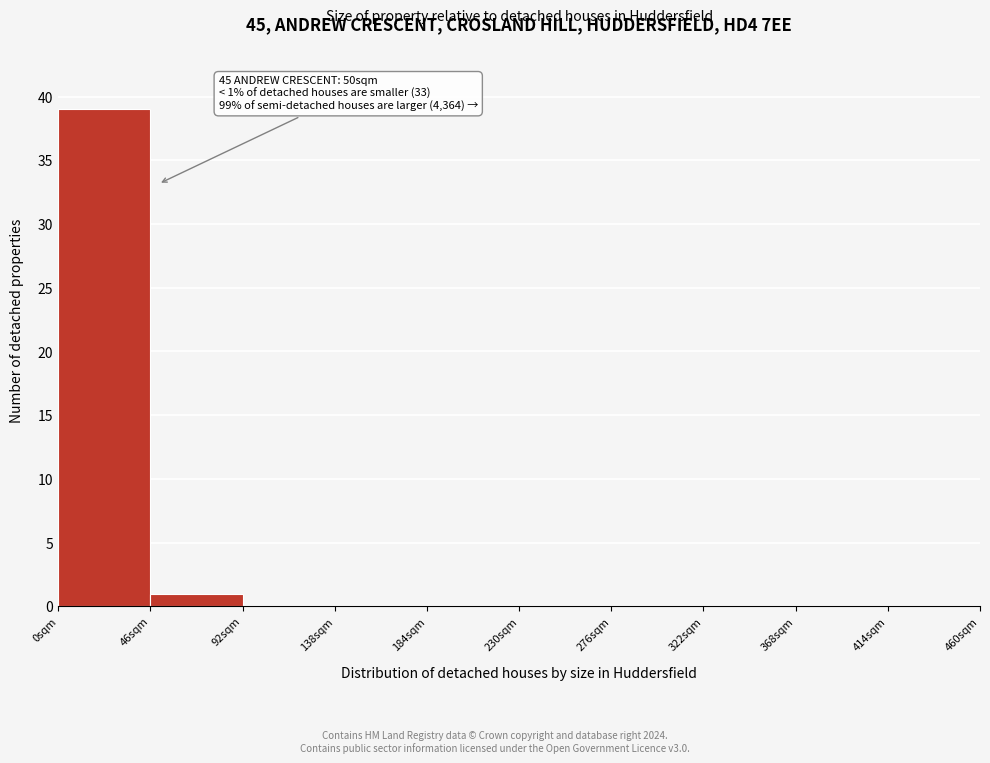

Over which range of the x-axis is the bar tallest?

0 to 46